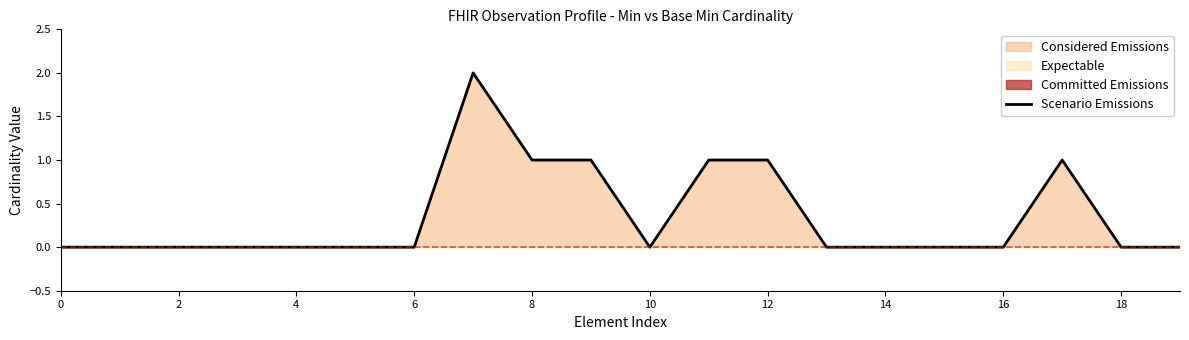

Is it true that Scenario Emissions equals 1 at 6?

False